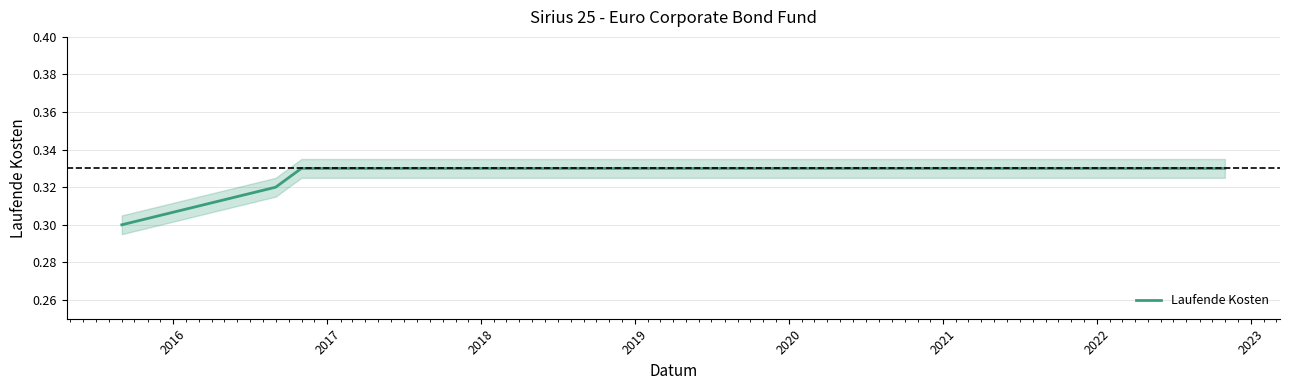

How many lines are shown in the chart?

1